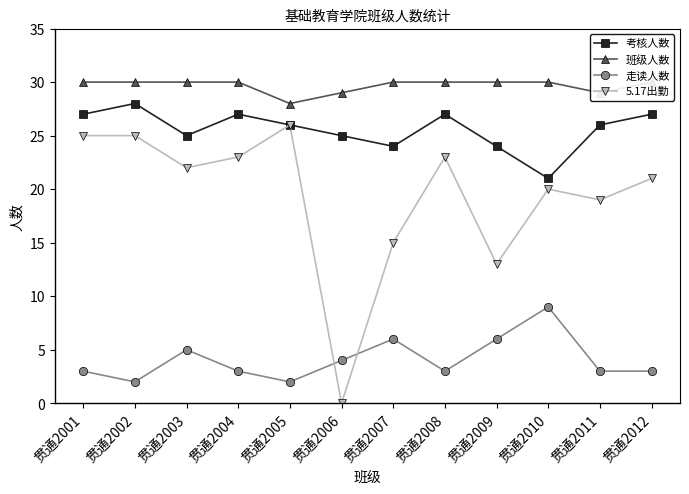

Read the 5.17出勤 value at 贯通2002.

25